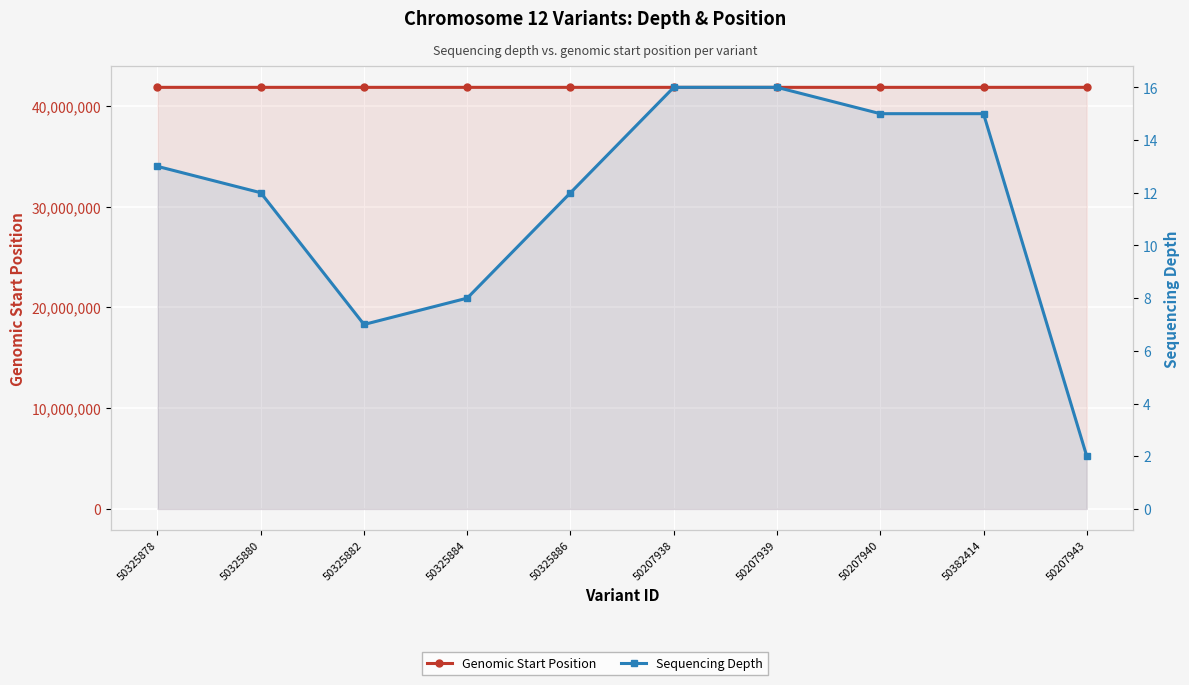

At which label is Genomic Start Position closest to 41834478?

50207940